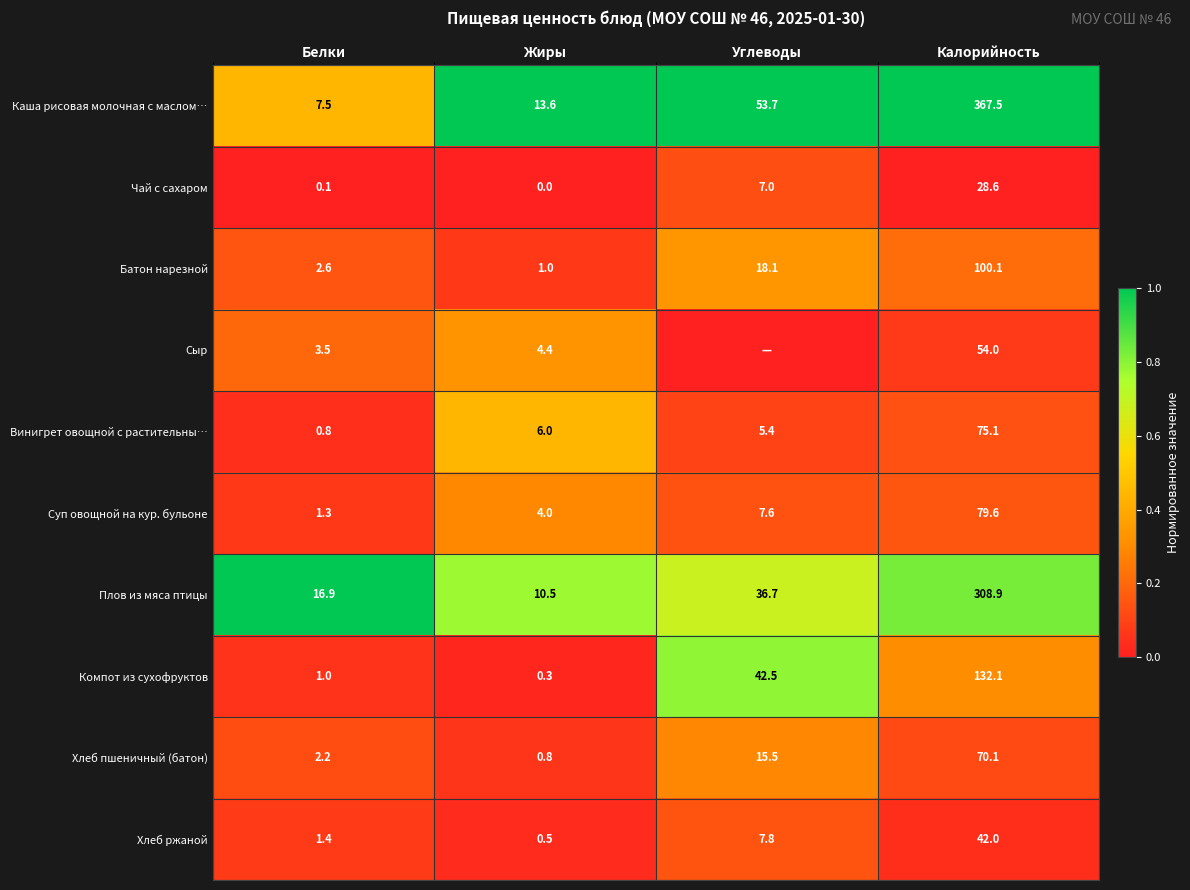

What is the difference between the Сыр values at Белки and Жиры?

0.9